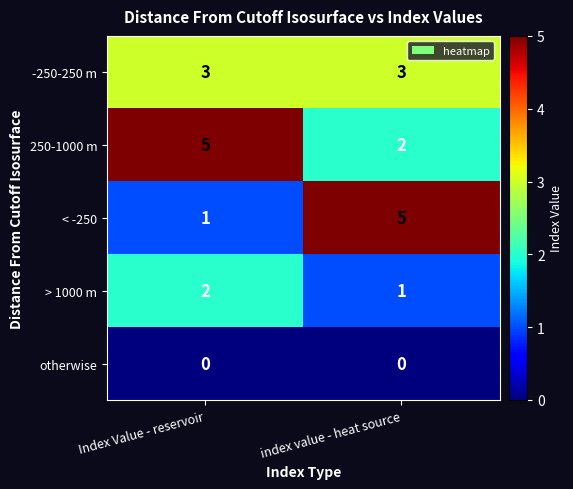

How many series are shown in this chart?

5